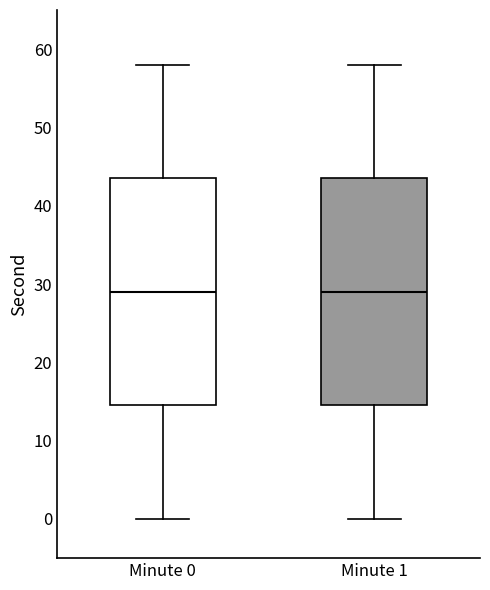

Where does the lower whisker of the box for Minute 1 end on the y-axis? The values are not printed on the chart, so give them approximately, as read against the axis.

0